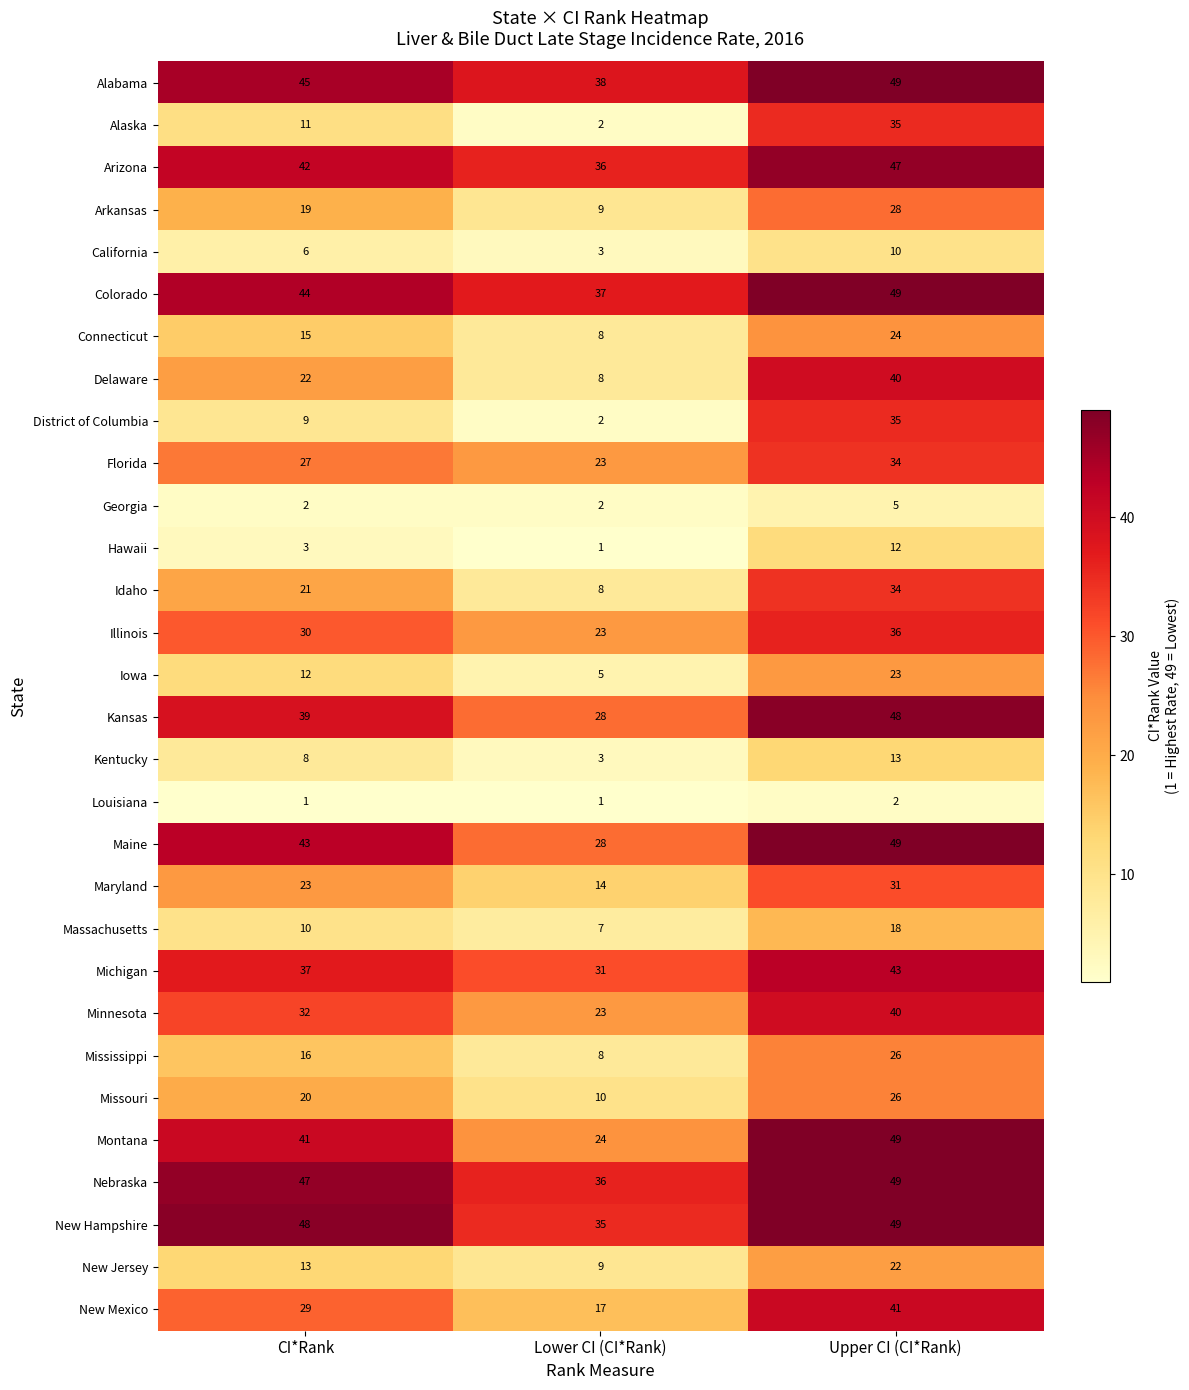

Count the Massachusetts values in the range 7 to 18.

3